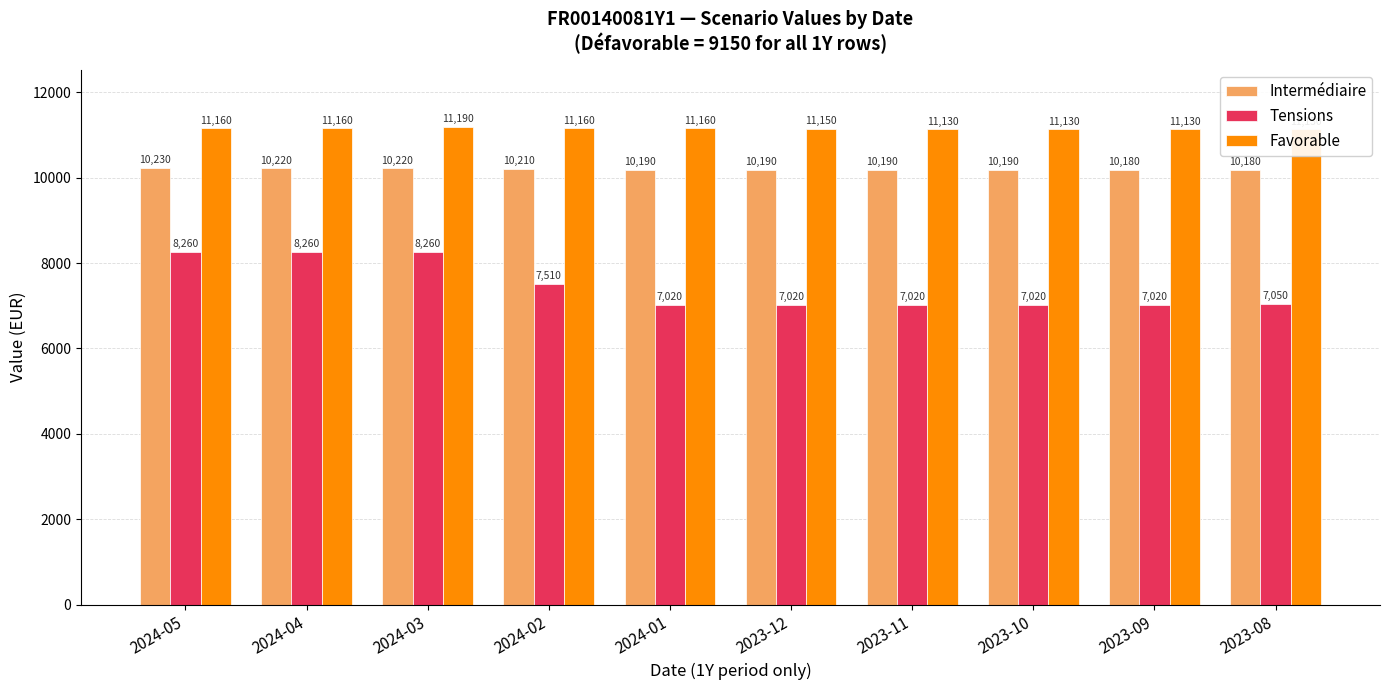

At which label is Intermédiaire closest to 10205?

2024-02